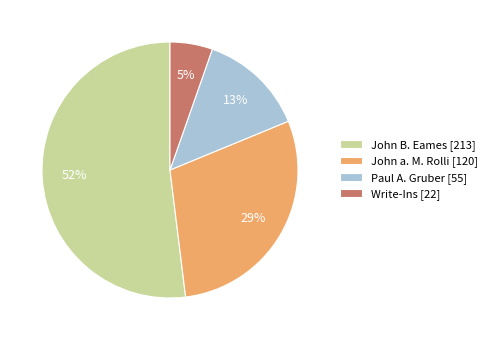

To the nearest percent, what is the average slice percentage?

25%